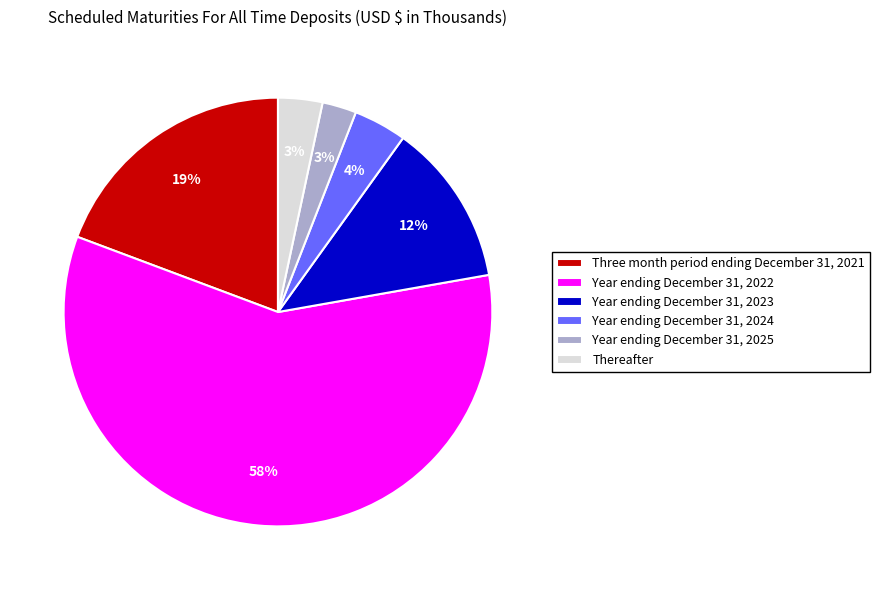

Count the number of slices in the pie.

6